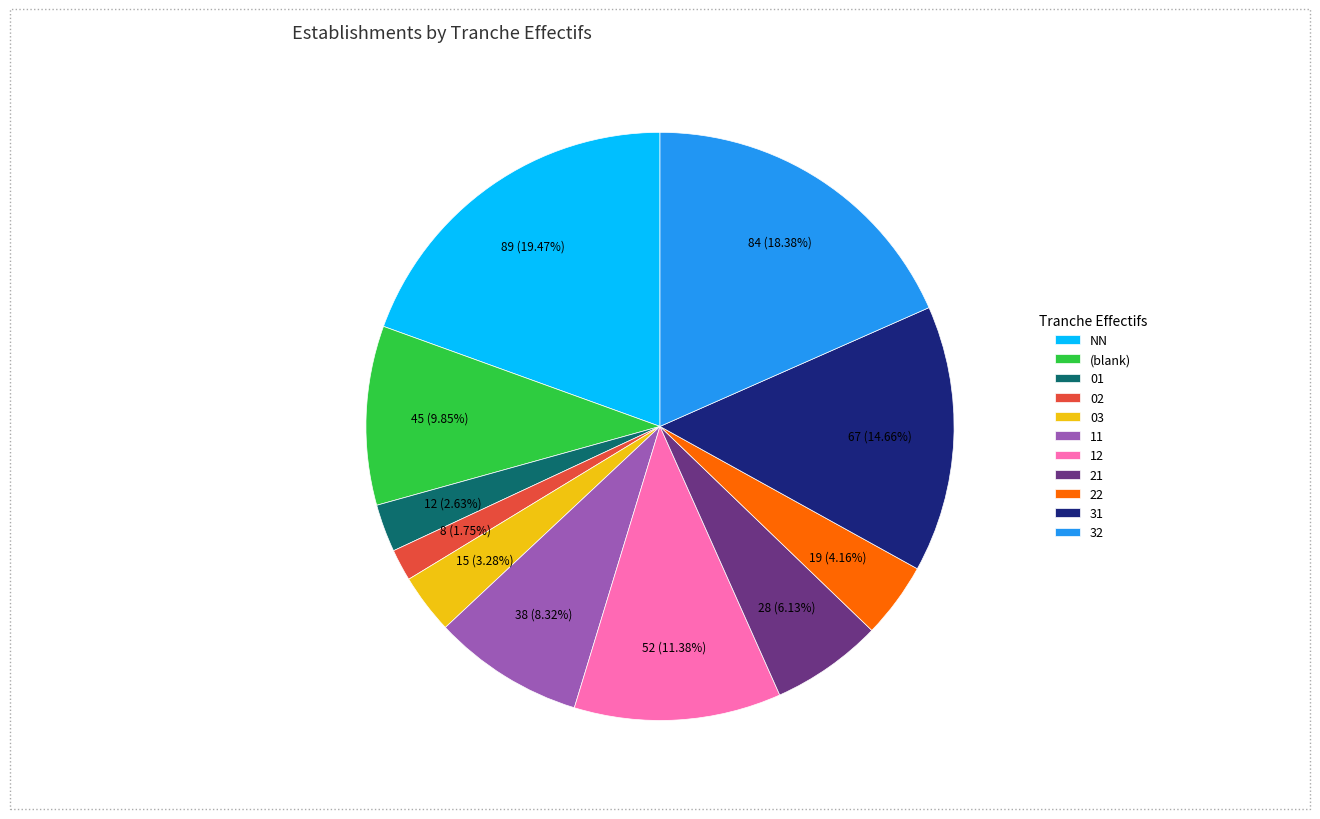

Is there a majority slice in this chart?

No